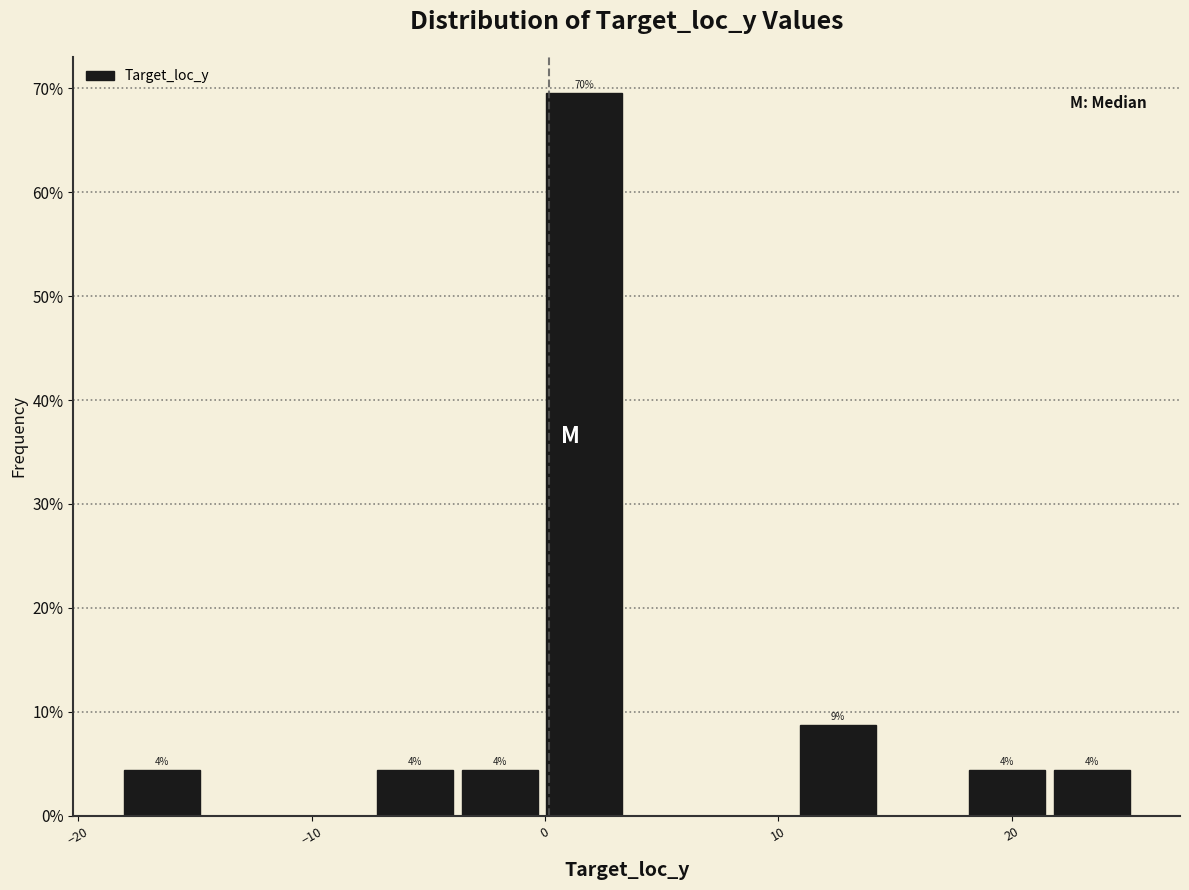

Read against the x-axis, roughly where is the centre of the tallest bar?

2